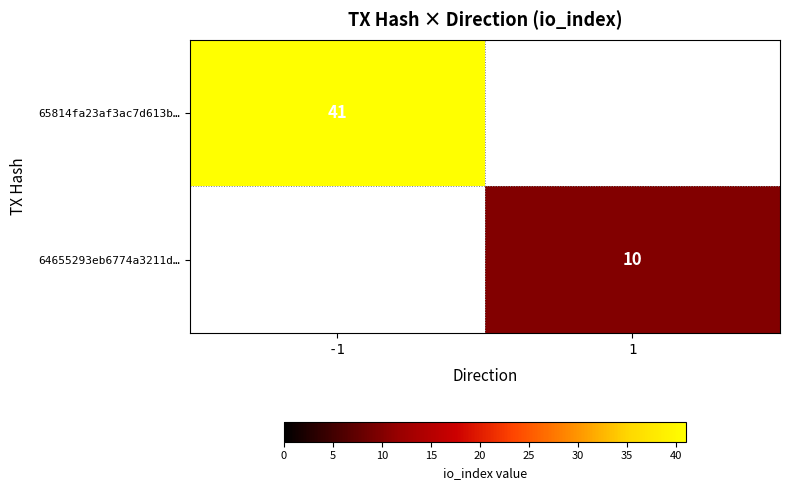

Which category has the highest value across all series?

-1